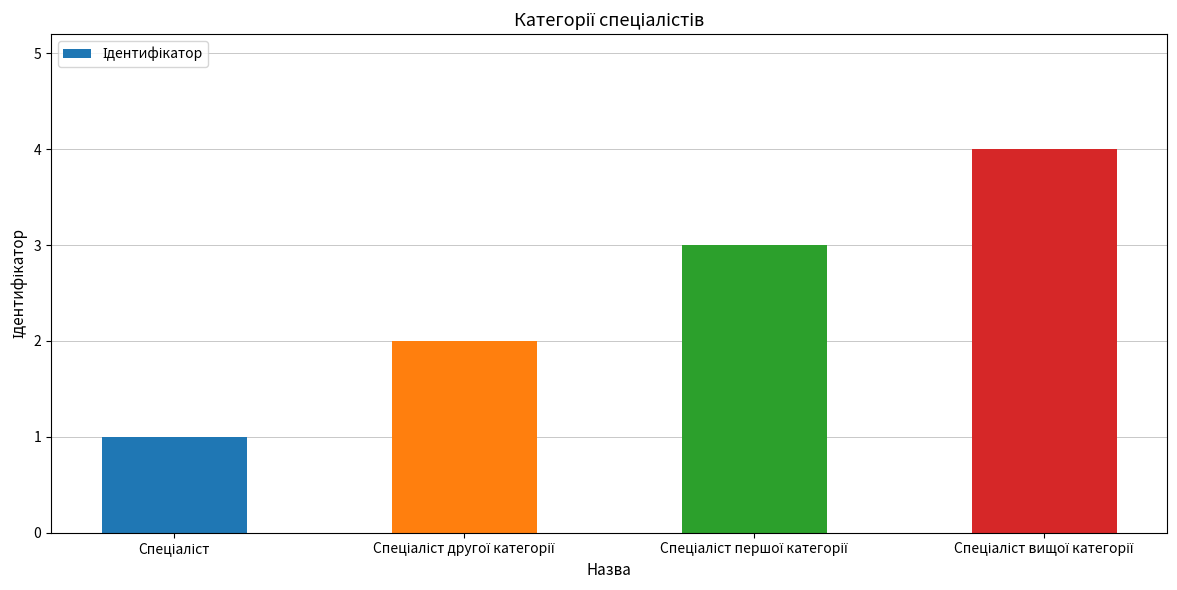

How many series are shown in this chart?

1